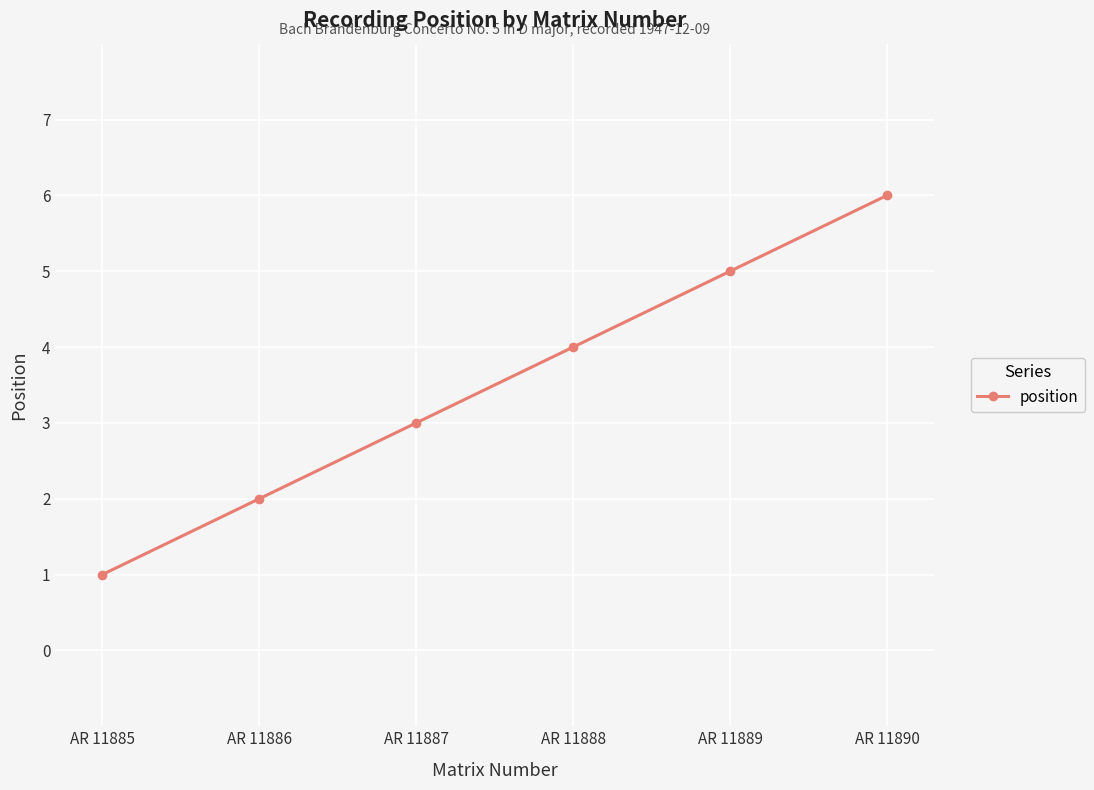

What is the smallest value displayed?

1